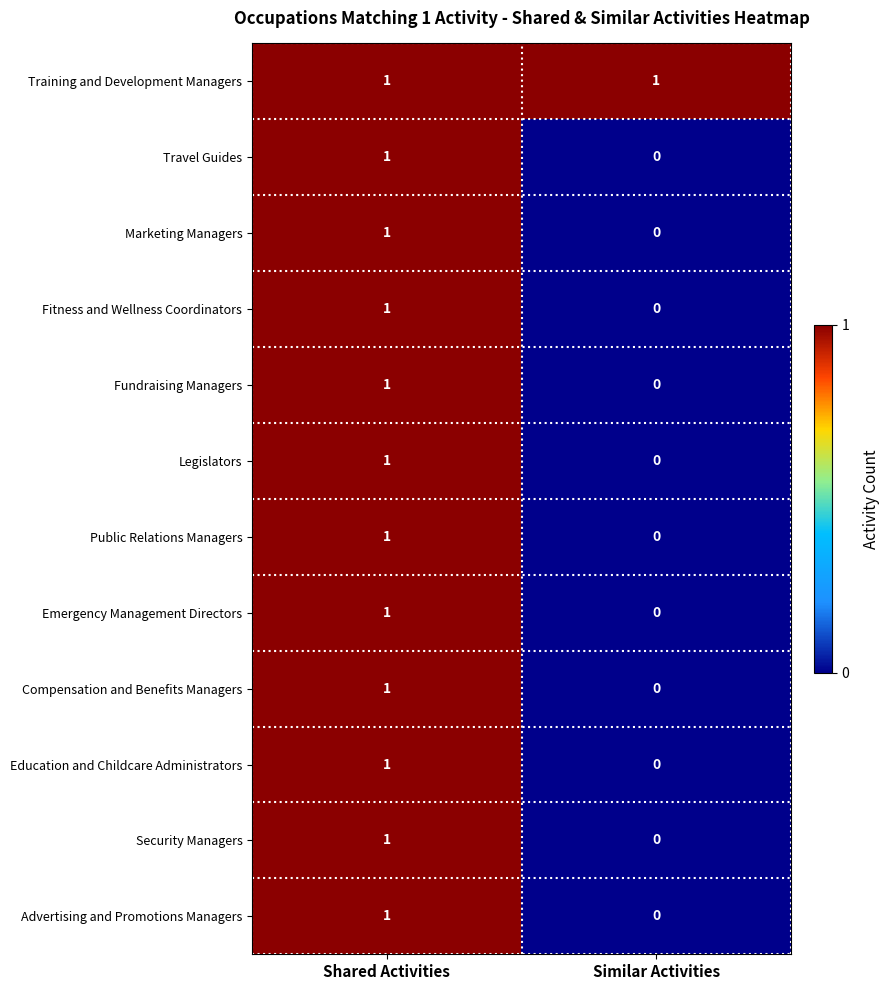

The Fitness and Wellness Coordinators series shows 1 at Shared Activities. True or false?

True